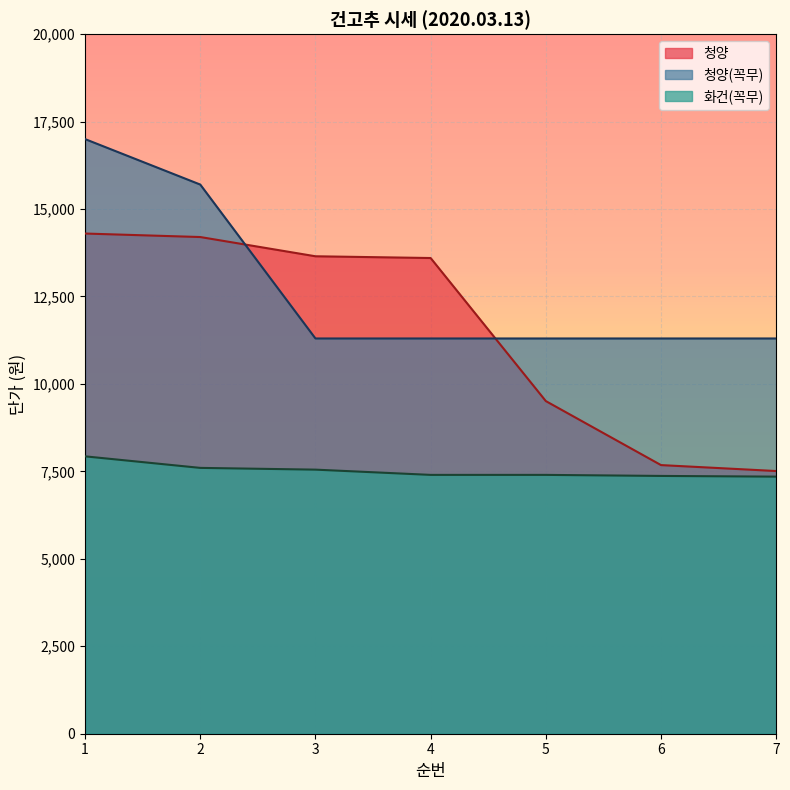

The value of 청양 at 7 is 7510. True or false?

True